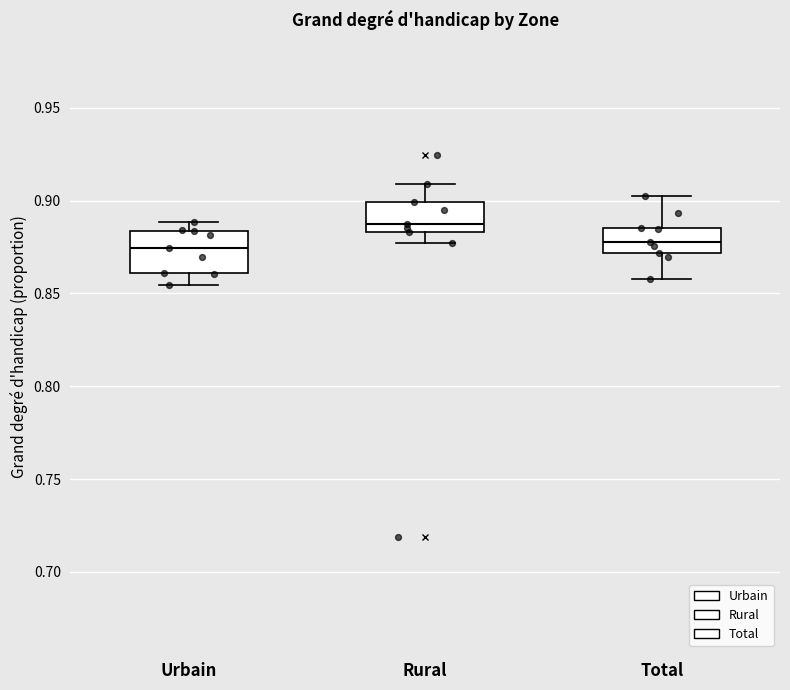

Which box is the tallest, from its lower edge to its upper edge?

Urbain